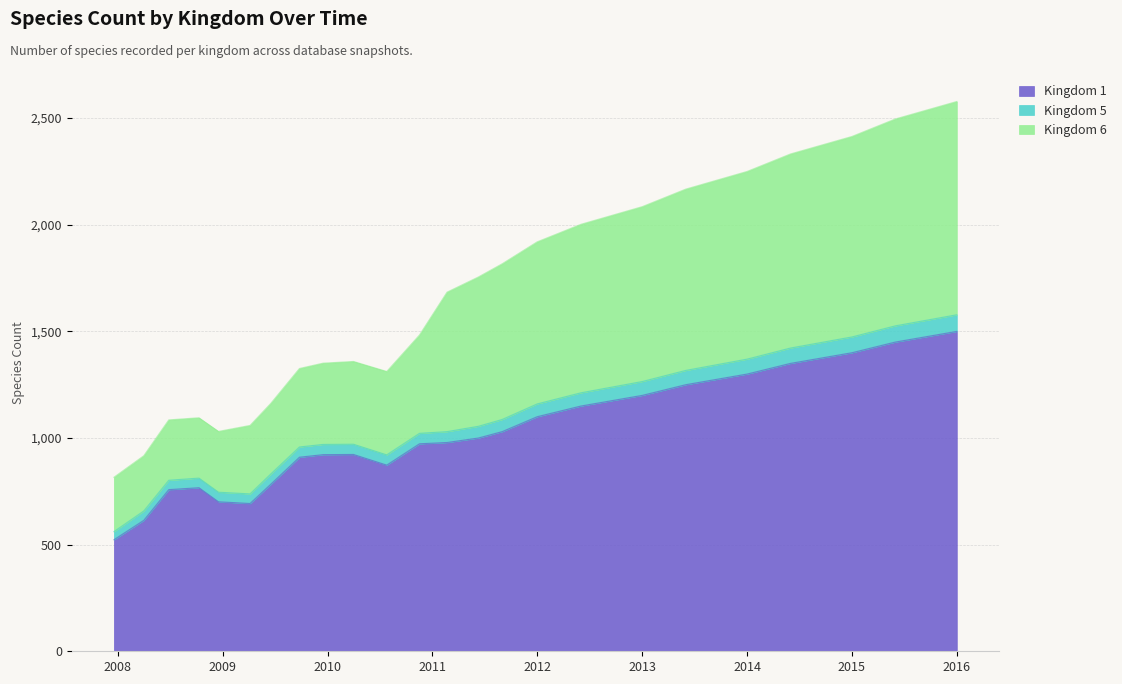

What is the total value across all series at 2015?

2414